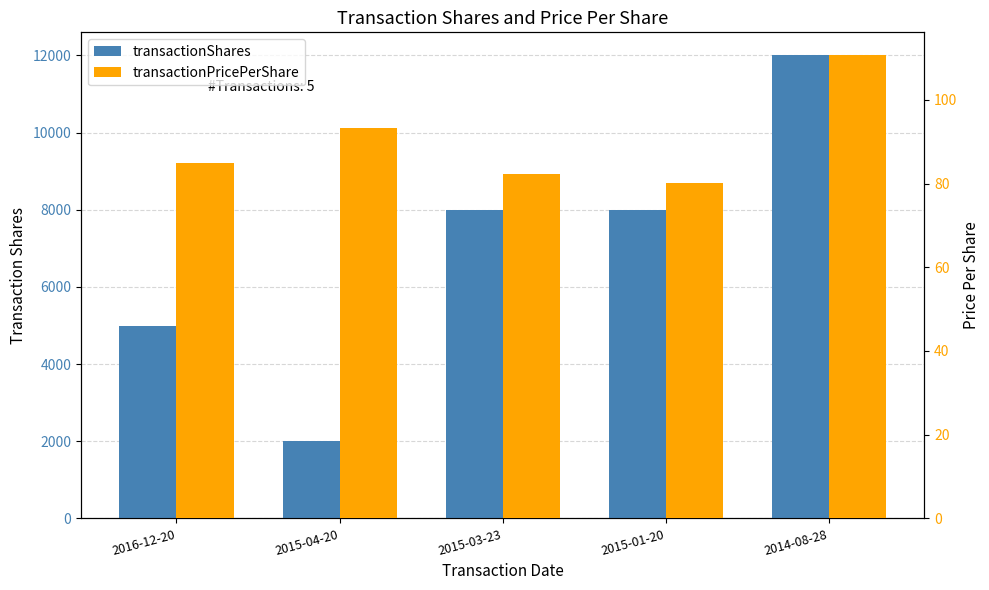

How many groups of bars are there?

5